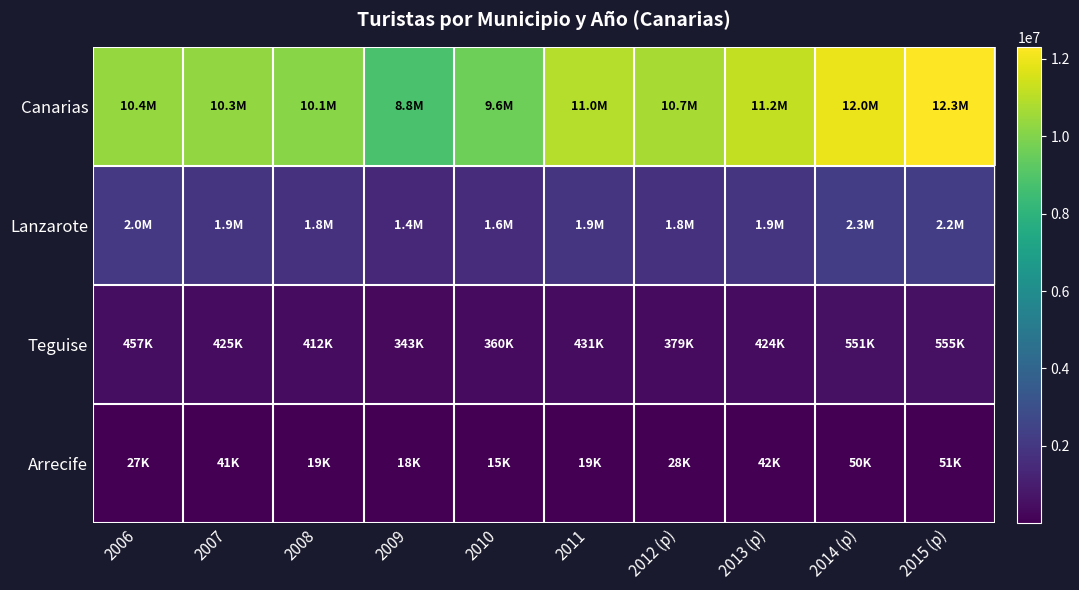

At which category does the chart reach its minimum across all series?

2010